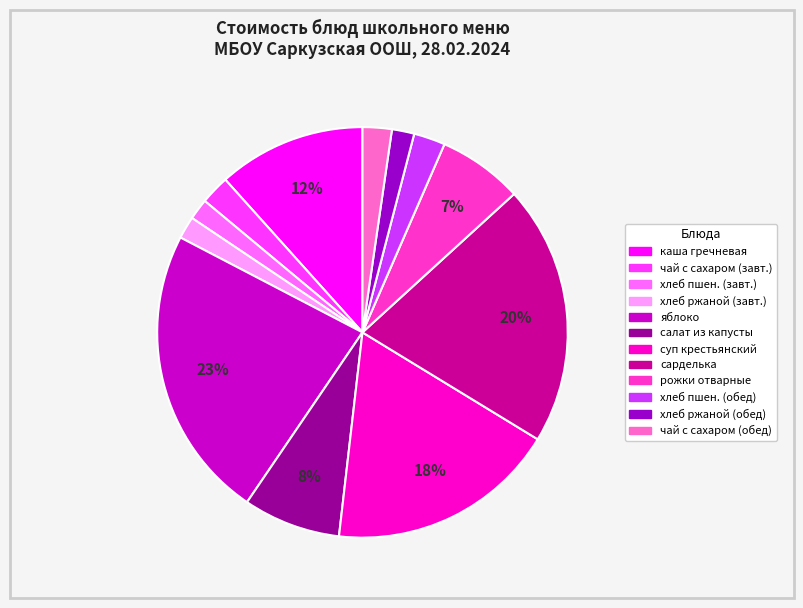

To the nearest percent, what percentage of the pie is хлеб пшен. (завт.)?

2%